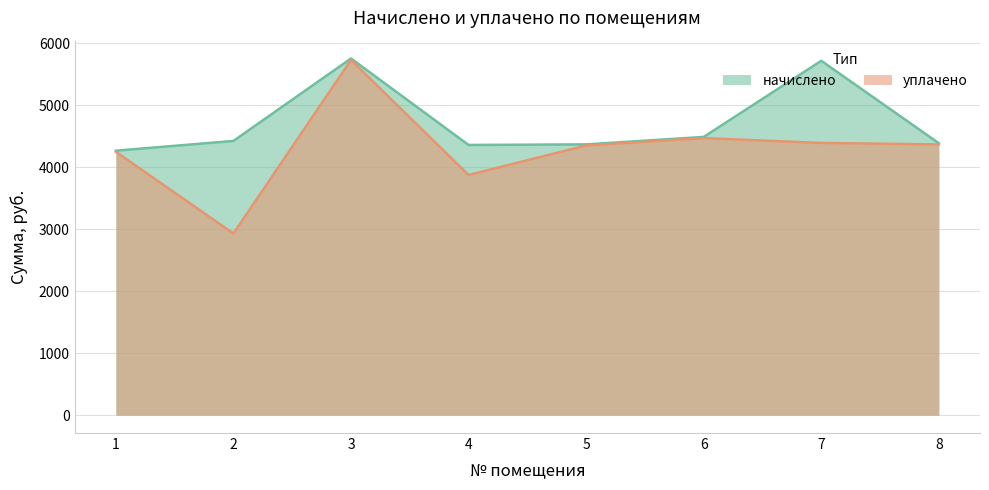

Where is the first local maximum for уплачено?

3